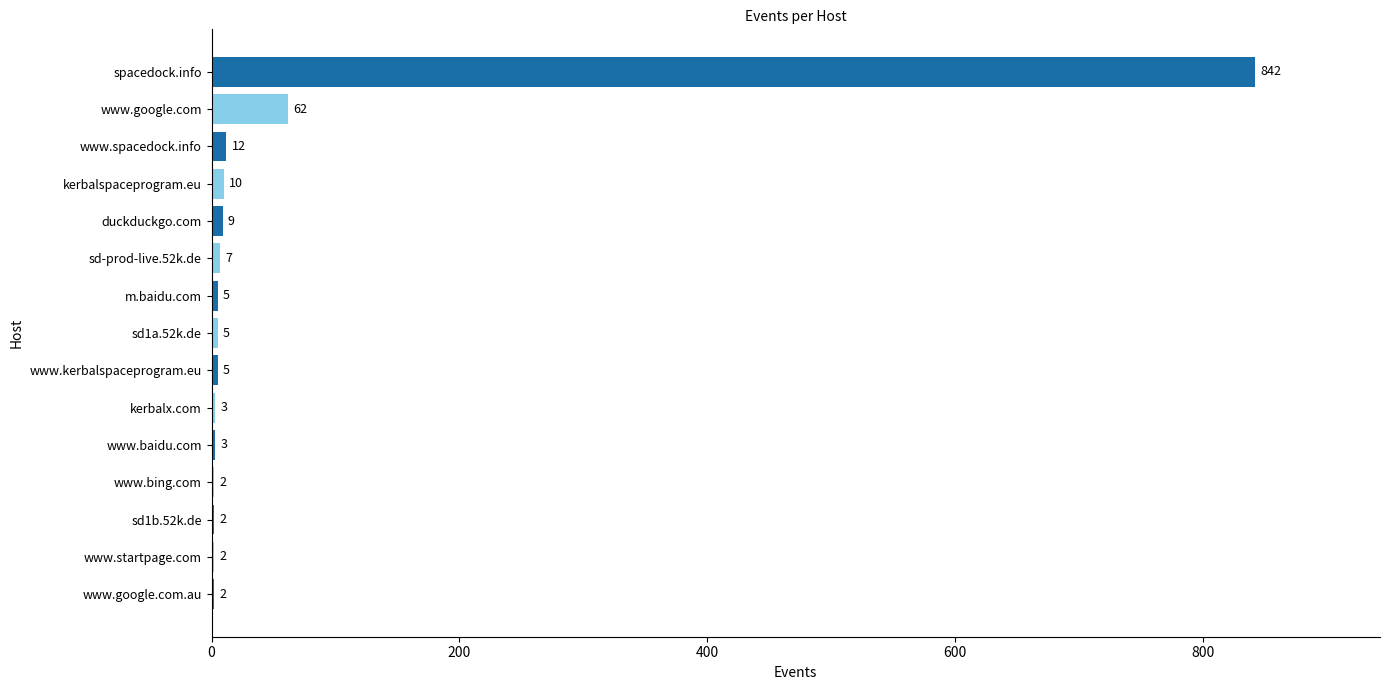

What is the ratio of the value at duckduckgo.com to the value at kerbalx.com?

3.0